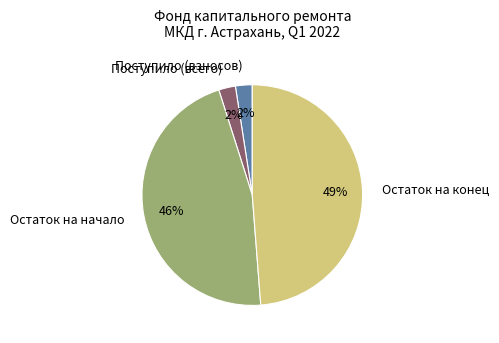

To the nearest percent, what portion does Остаток на конец represent?

49%